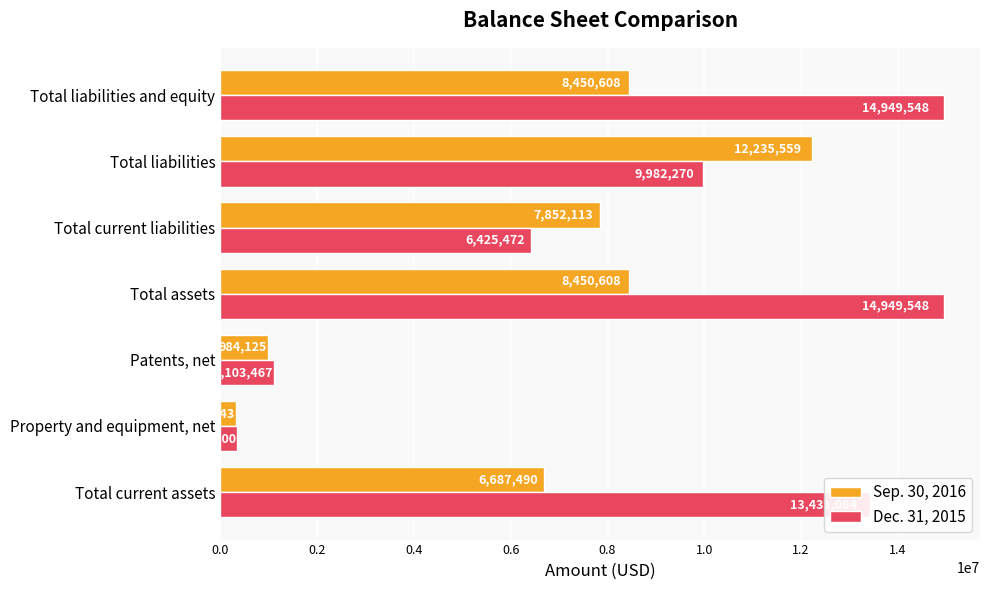

At how many categories does at least one series exceed 10689393?

4